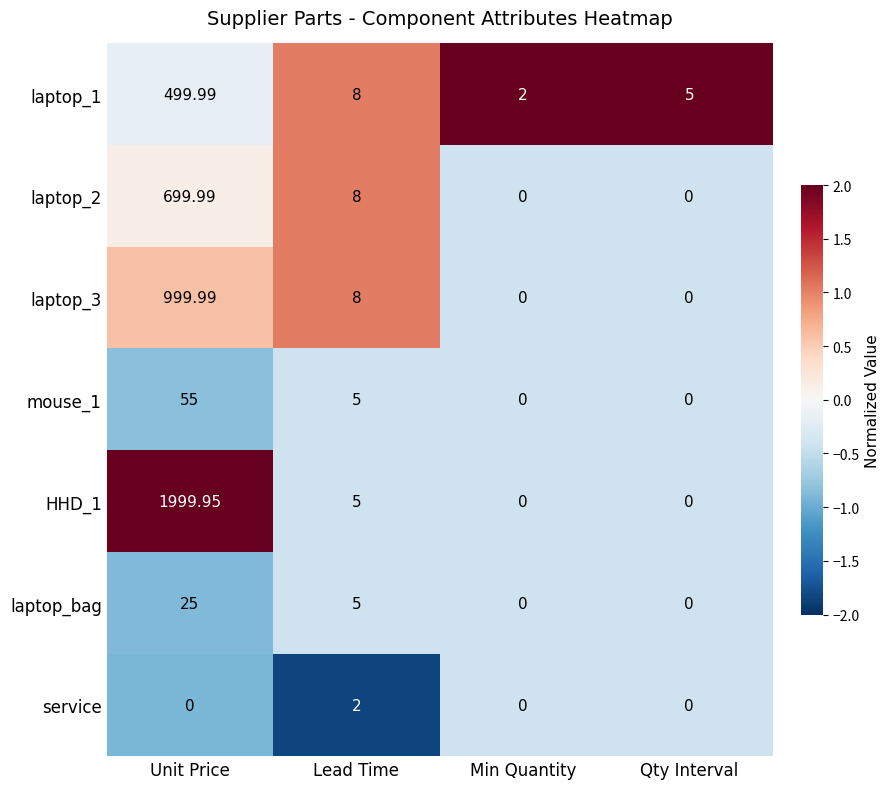

At which label does service reach its peak?

Lead Time